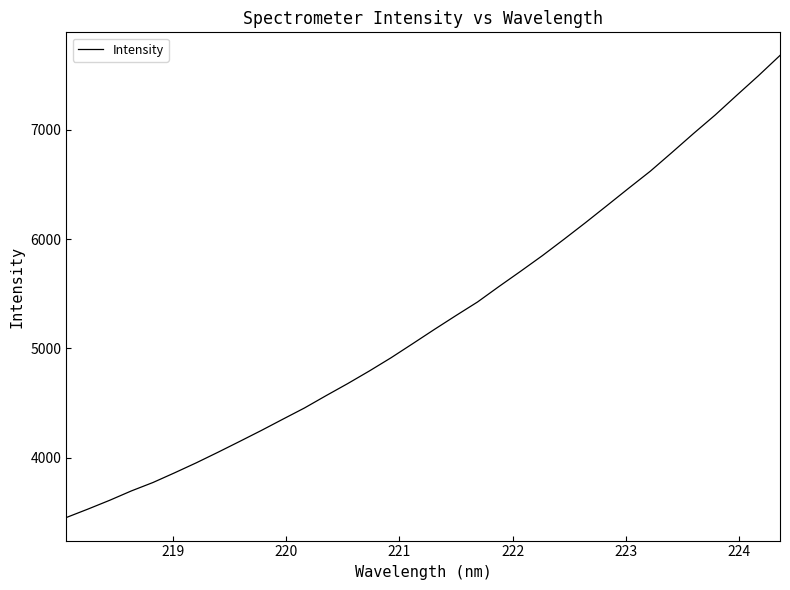

What is the difference between the maximum and minimum values?

4230.0